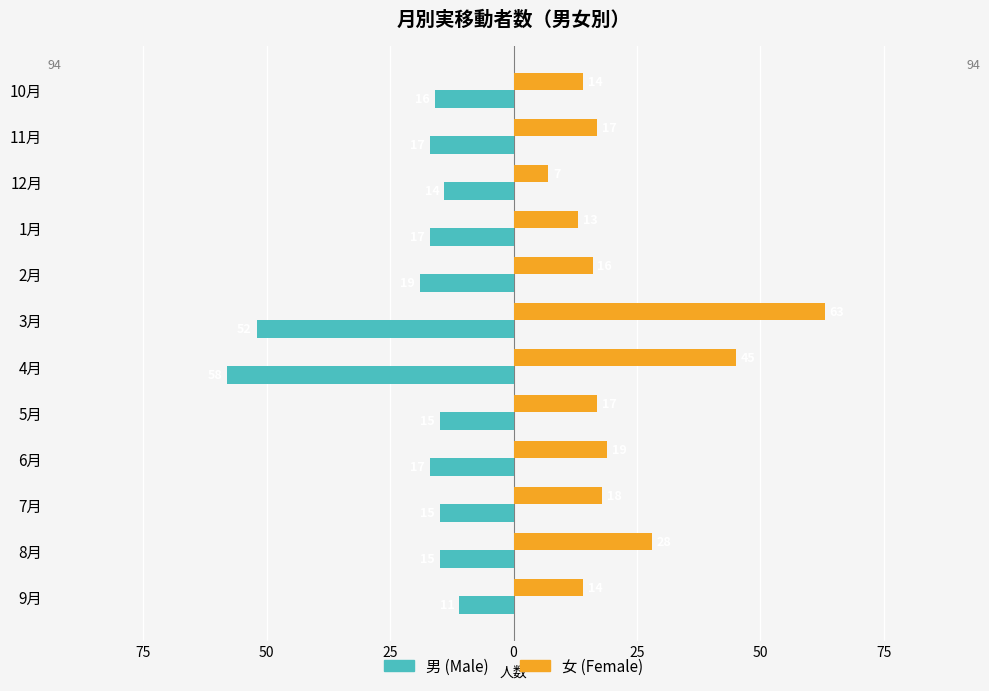

What is the average value of the 女 (Female) series?

23